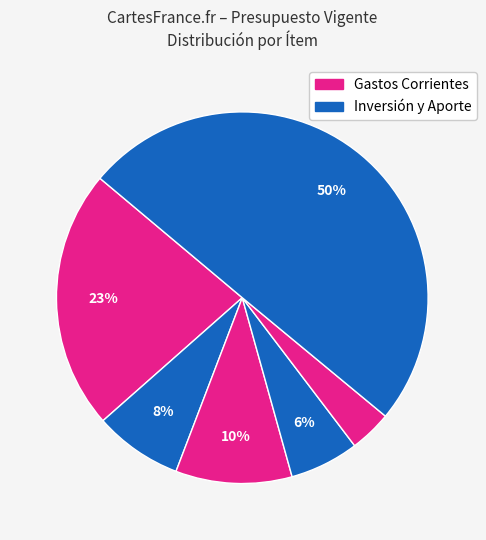

How many slices are in this pie chart?

6